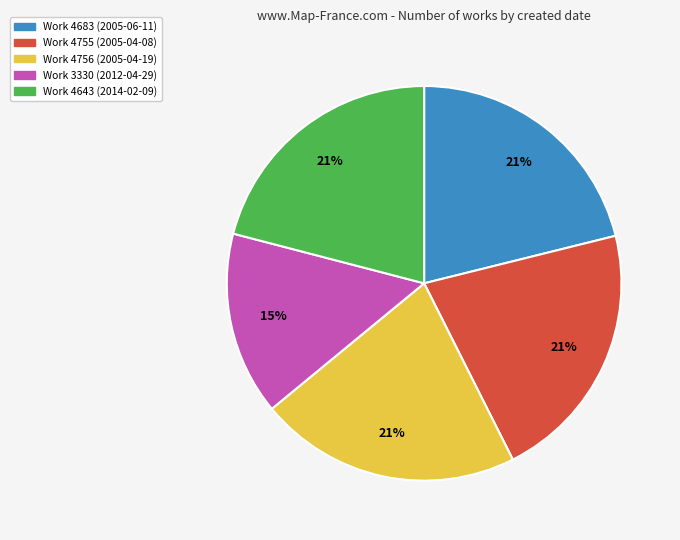

How many segments does this pie chart have?

5